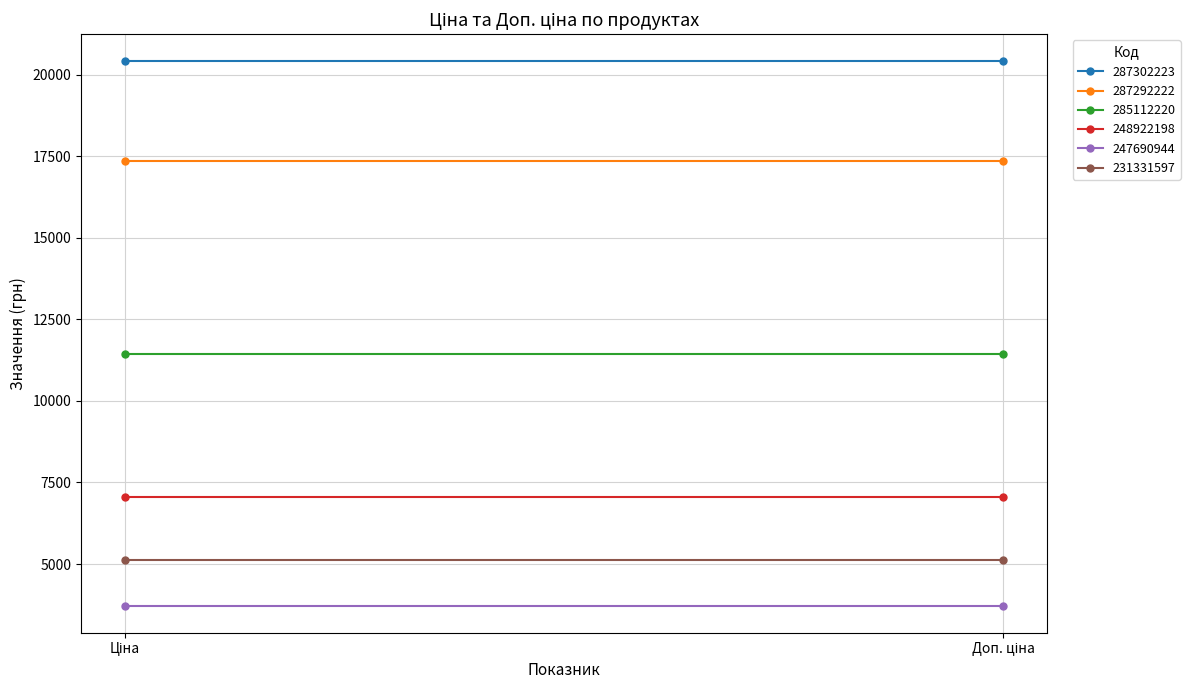

Rank the categories by 231331597 value from highest to lowest.

Ціна, Доп. ціна